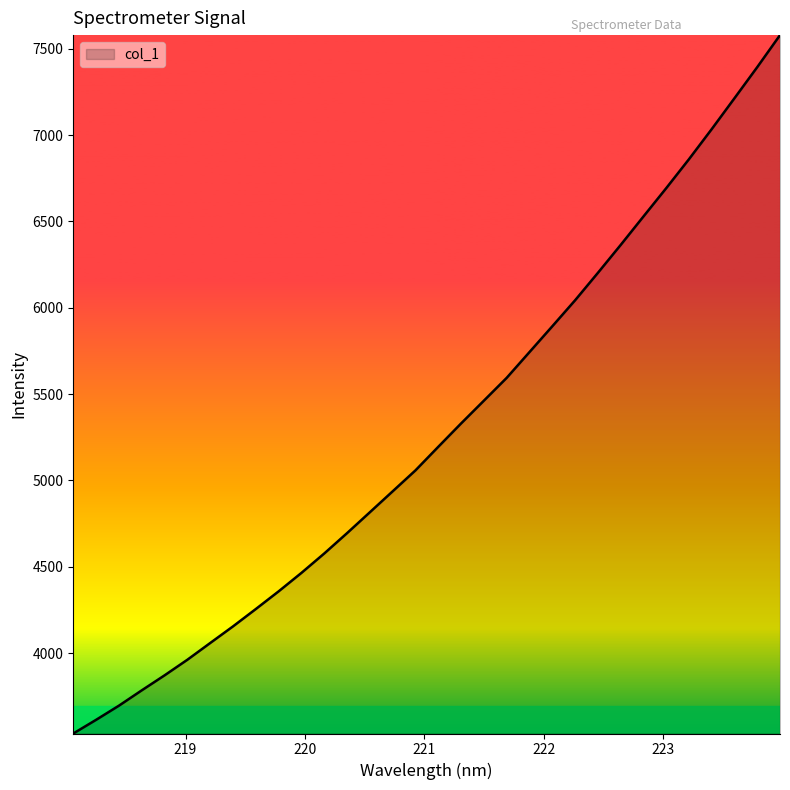

What is the minimum value shown in the chart?

3534.4